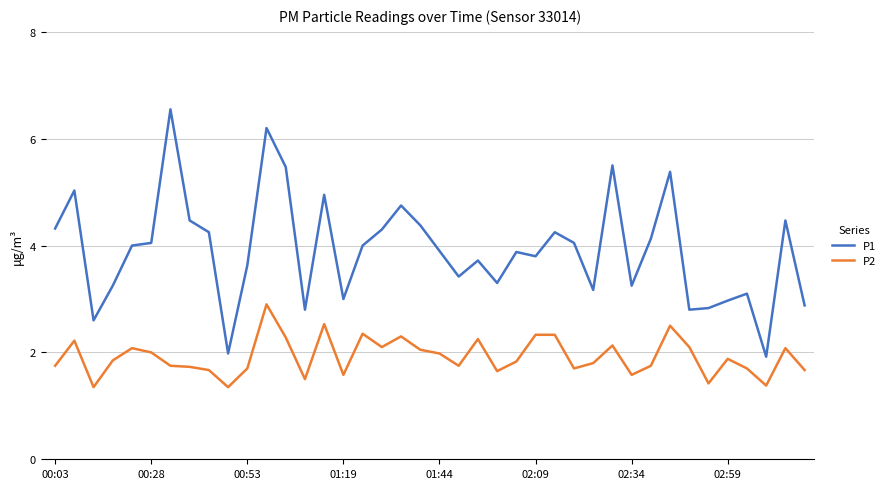

What are all the series names shown in the legend?

P1, P2